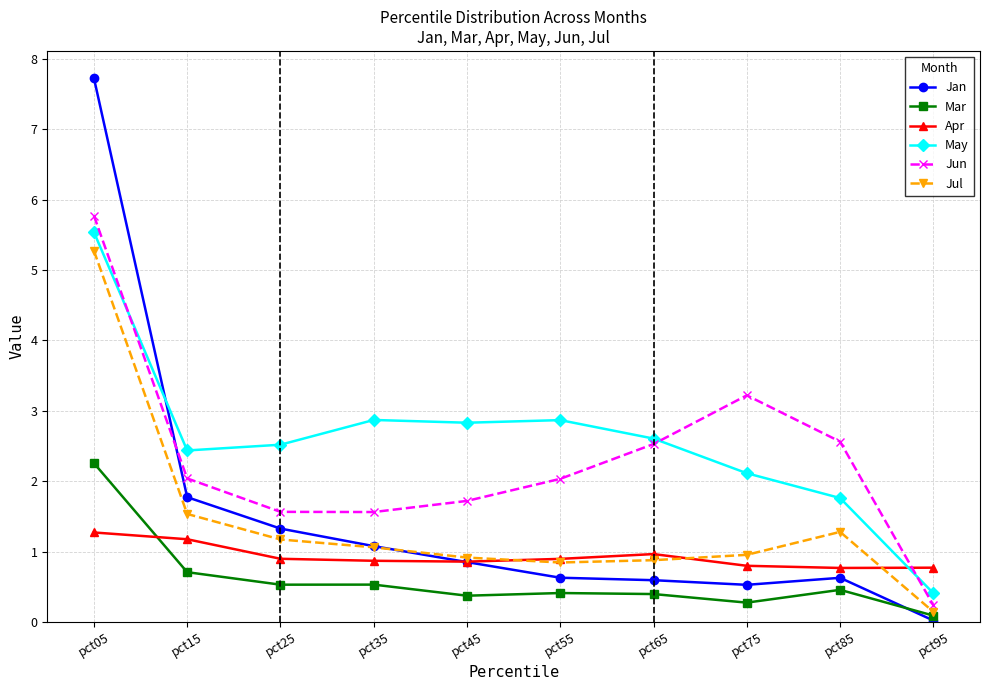

The value of Jul at pct55 is 0.4. True or false?

False